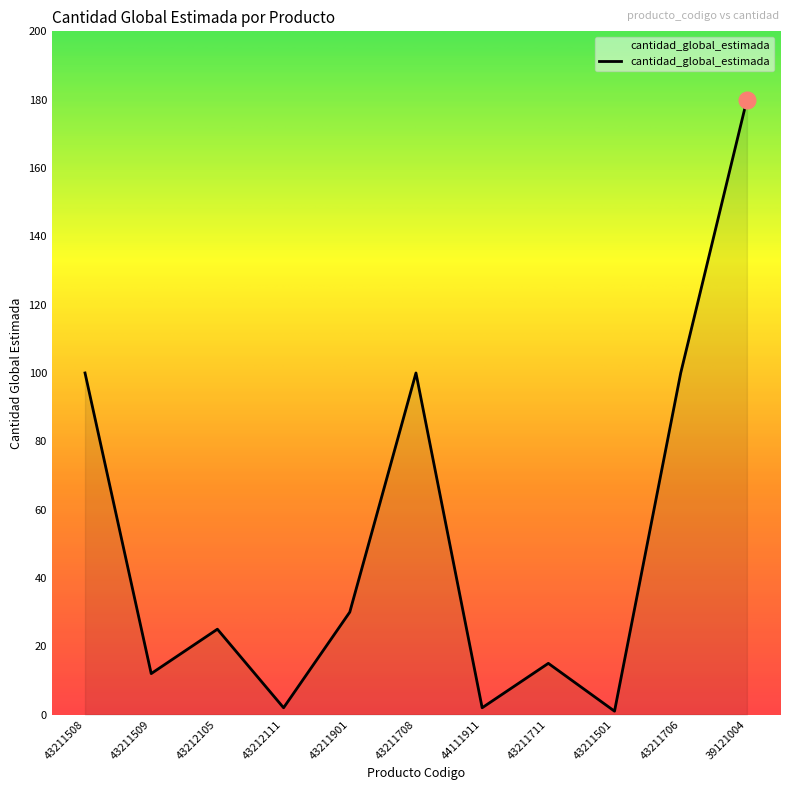

What is the difference between the maximum and minimum values?

179